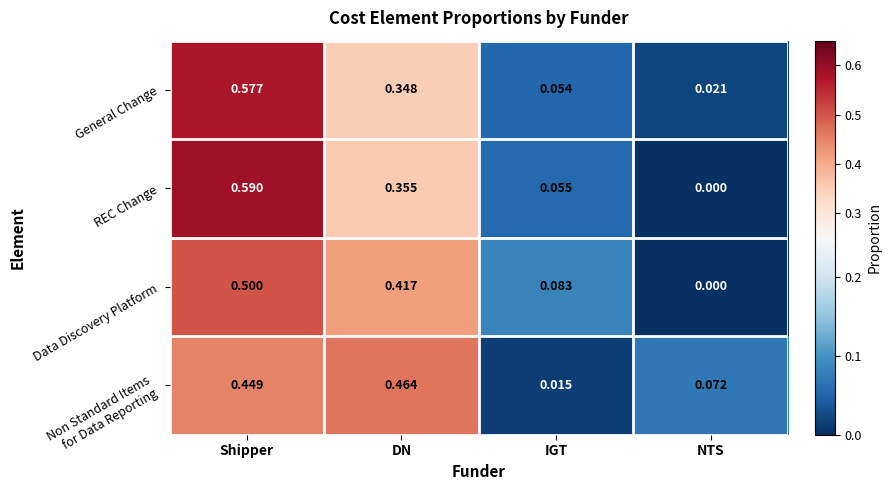

At which category is the sum across all series the highest?

Shipper